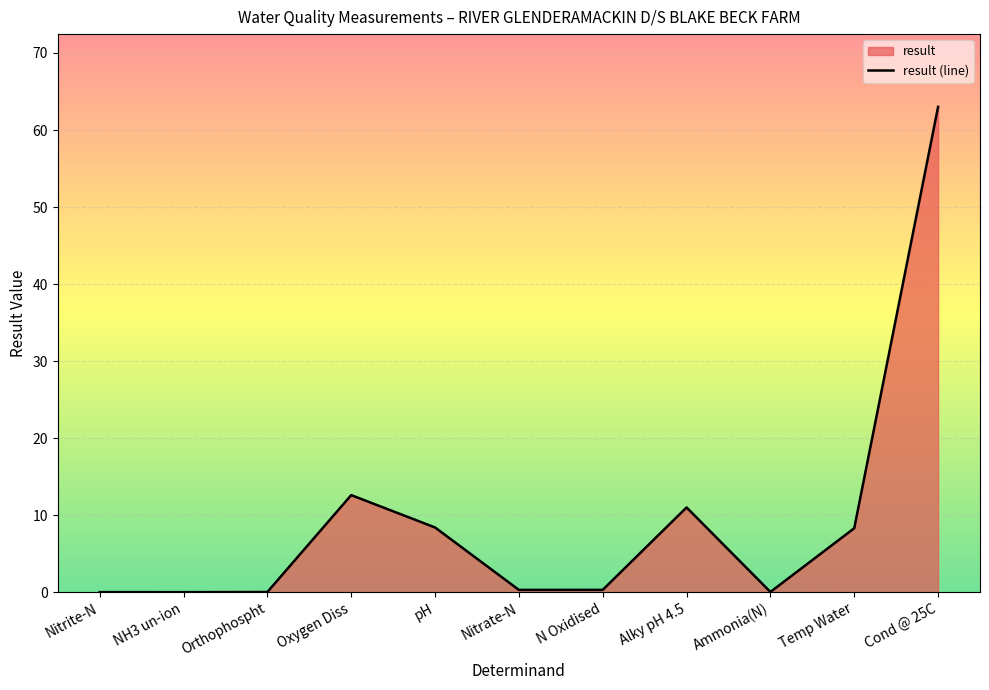

The value at Cond @ 25C is 63.0. True or false?

True